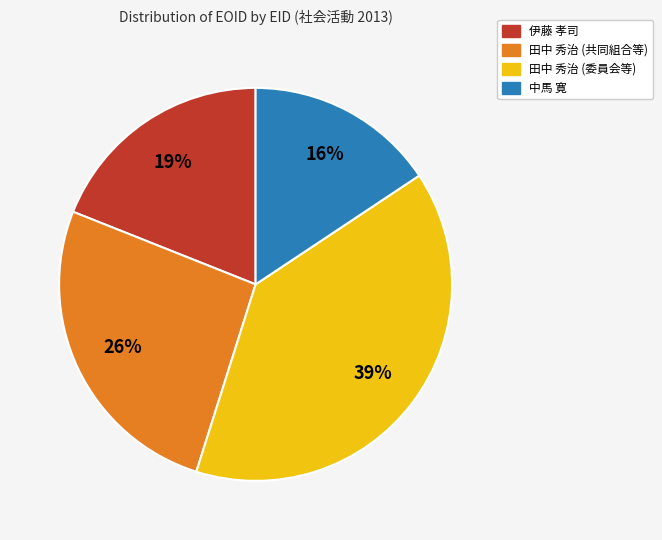

Combined, do 伊藤 孝司 and 中馬 寛 account for over 50%?

No